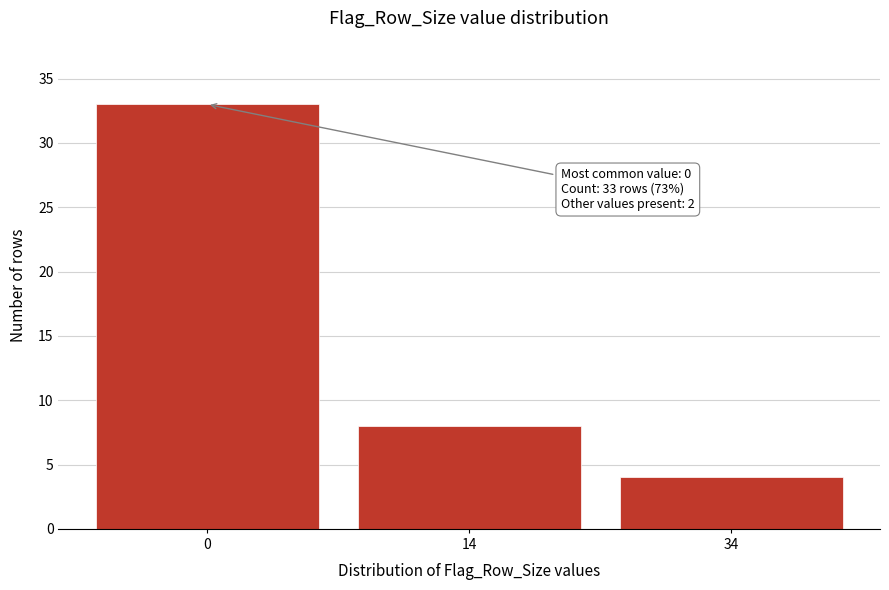

Reading left to right, transcribe all the data shown in this chart.

0=33	14=8	34=4